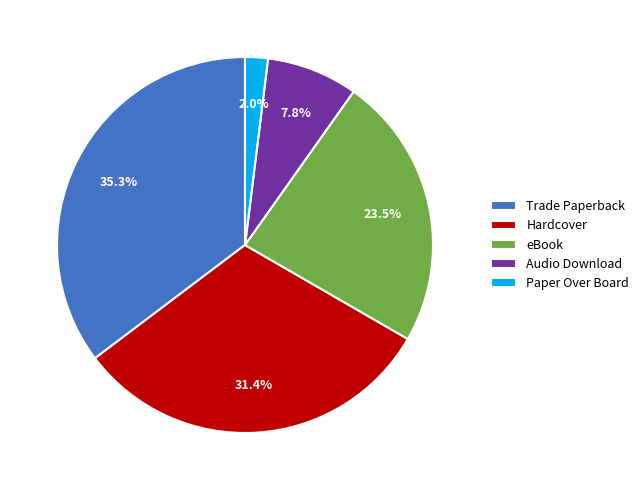

To the nearest percent, what is the difference between the Trade Paperback and Hardcover slice percentages?

4%